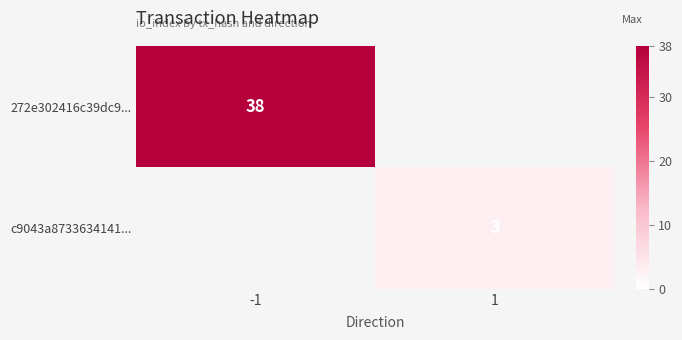

The c9043a8733634141... series shows 2 at 1. True or false?

False